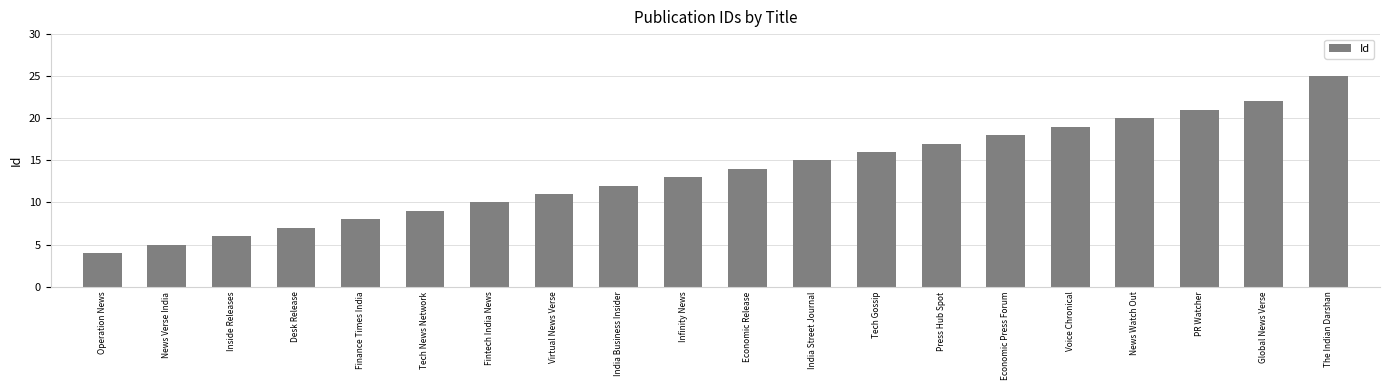

What position from the right is Operation News?

20